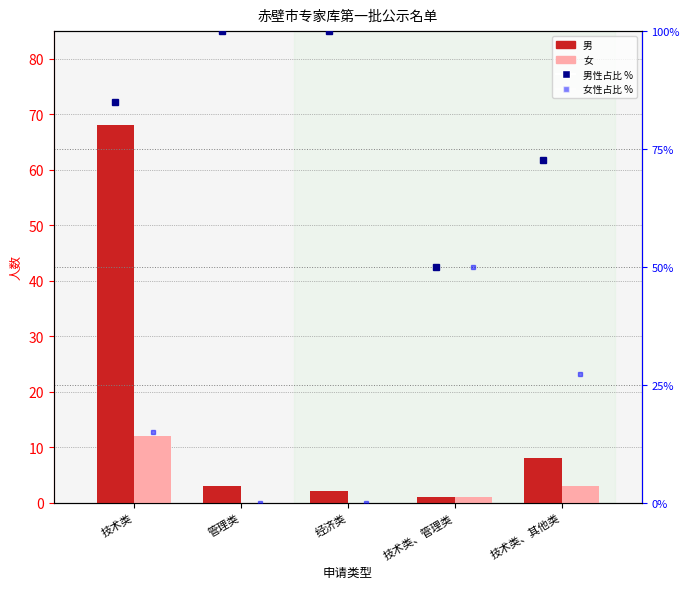

Read the 男 value at 技术类、管理类.

1.0